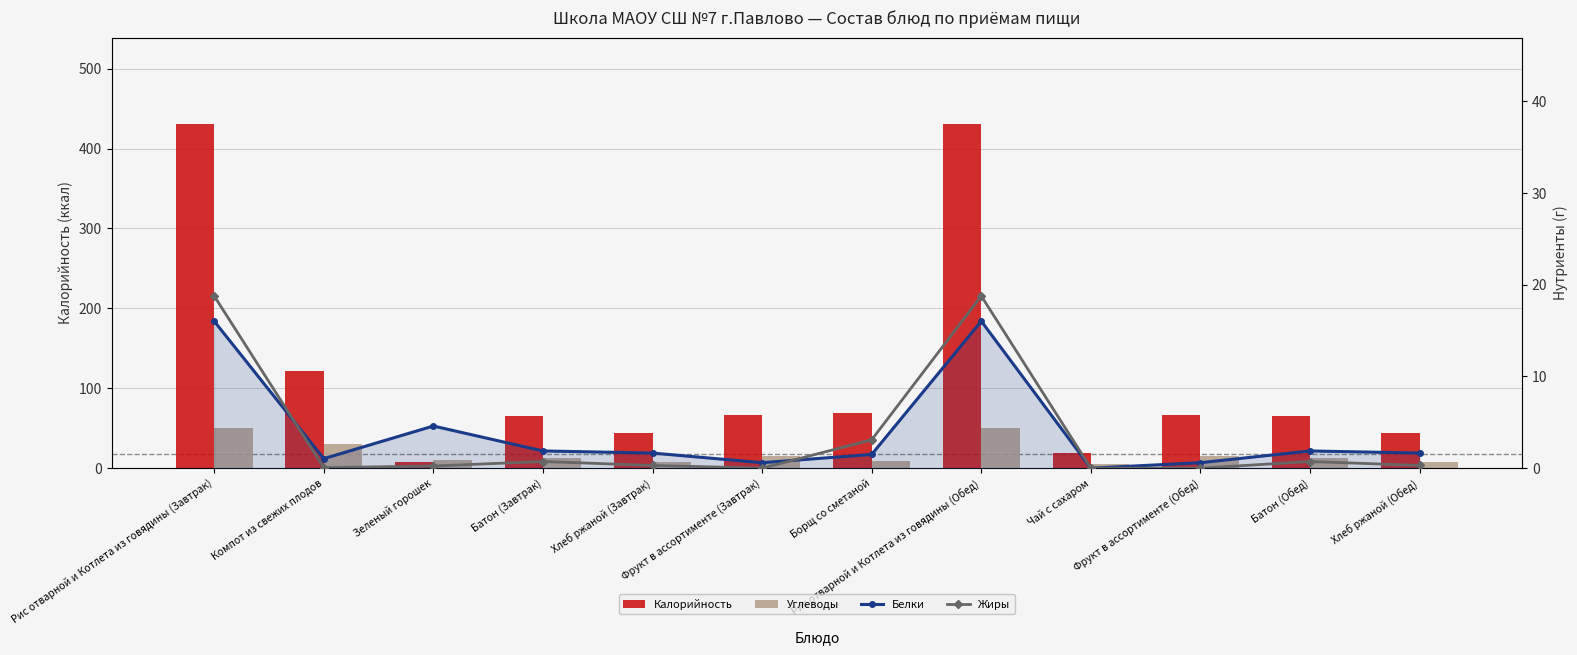

Rank the series by their maximum value, from highest to lowest.

Калорийность, Углеводы, Жиры, Белки